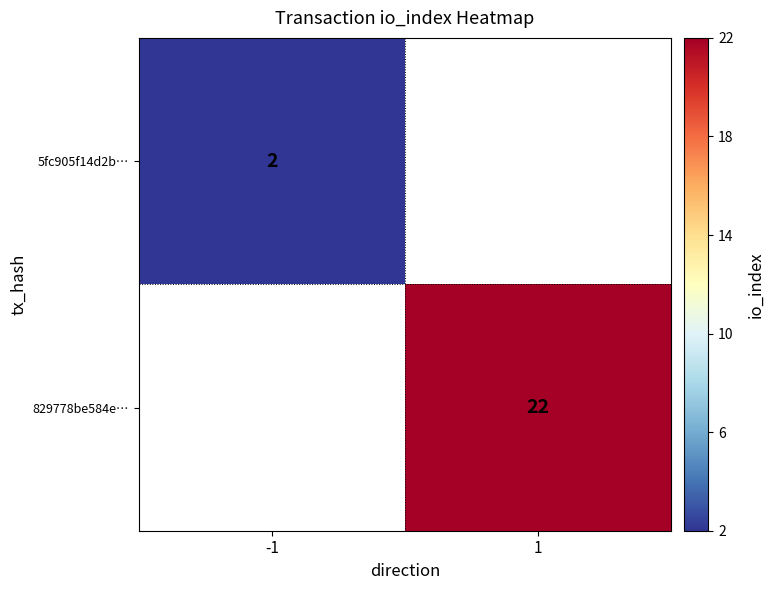

What is the greatest value displayed?

22.0